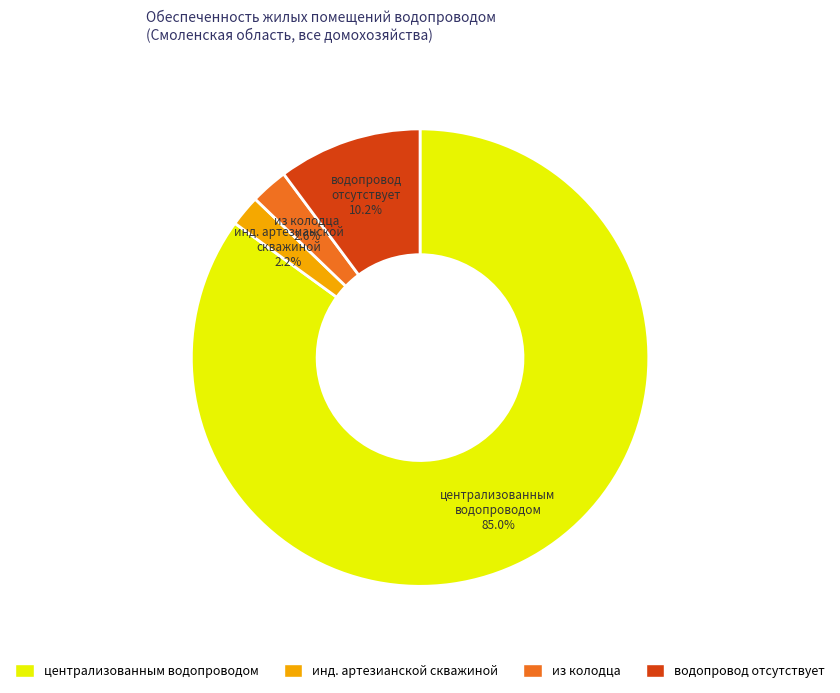

Count the number of slices in the pie.

4